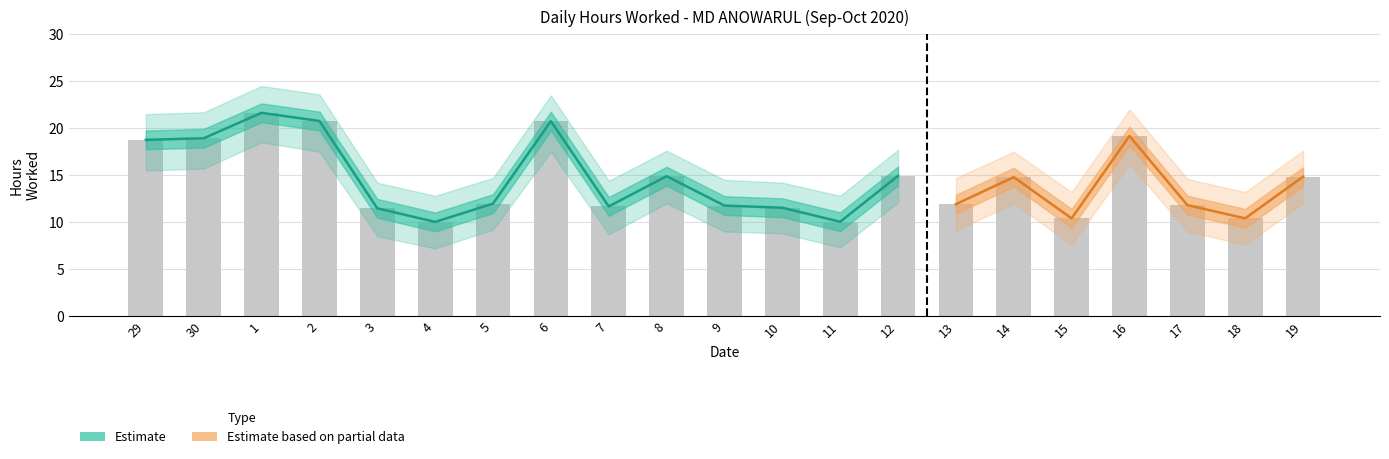

Where is Lower Bound nearest to the value 12?

8